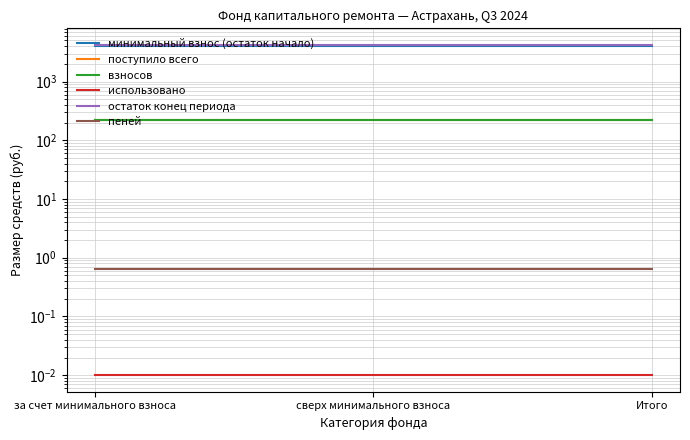

Is it true that поступило всего equals 60.8 at Итого?

False